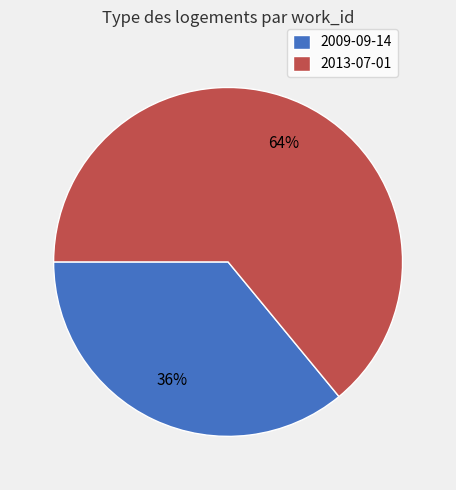

What is the smallest slice in the pie chart?

2009-09-14